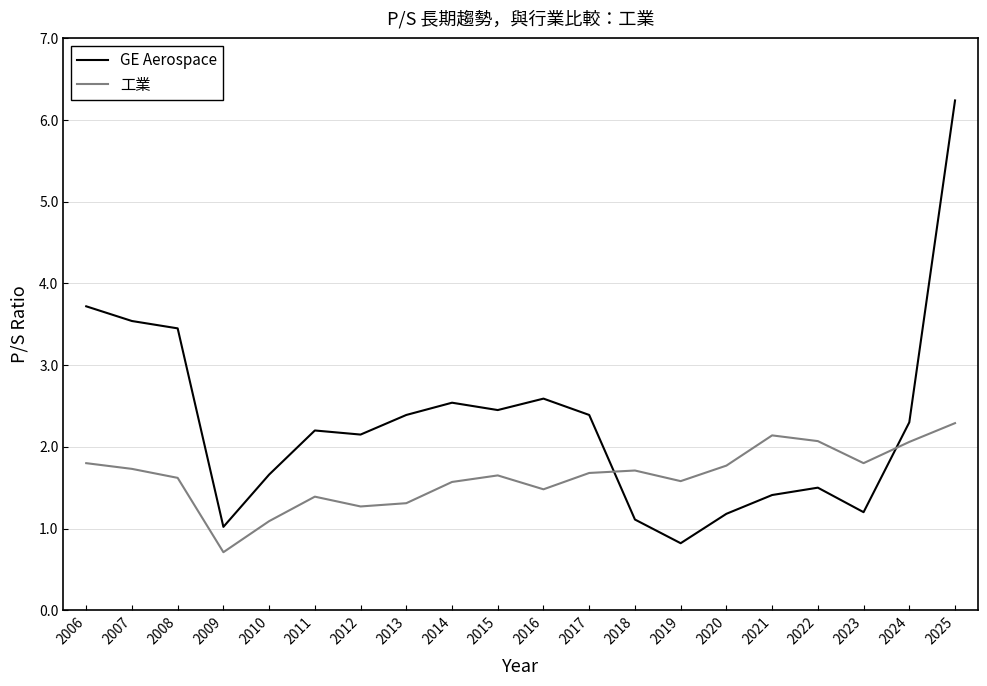

What is the difference between the maximum and minimum values in the GE Aerospace series?

5.4